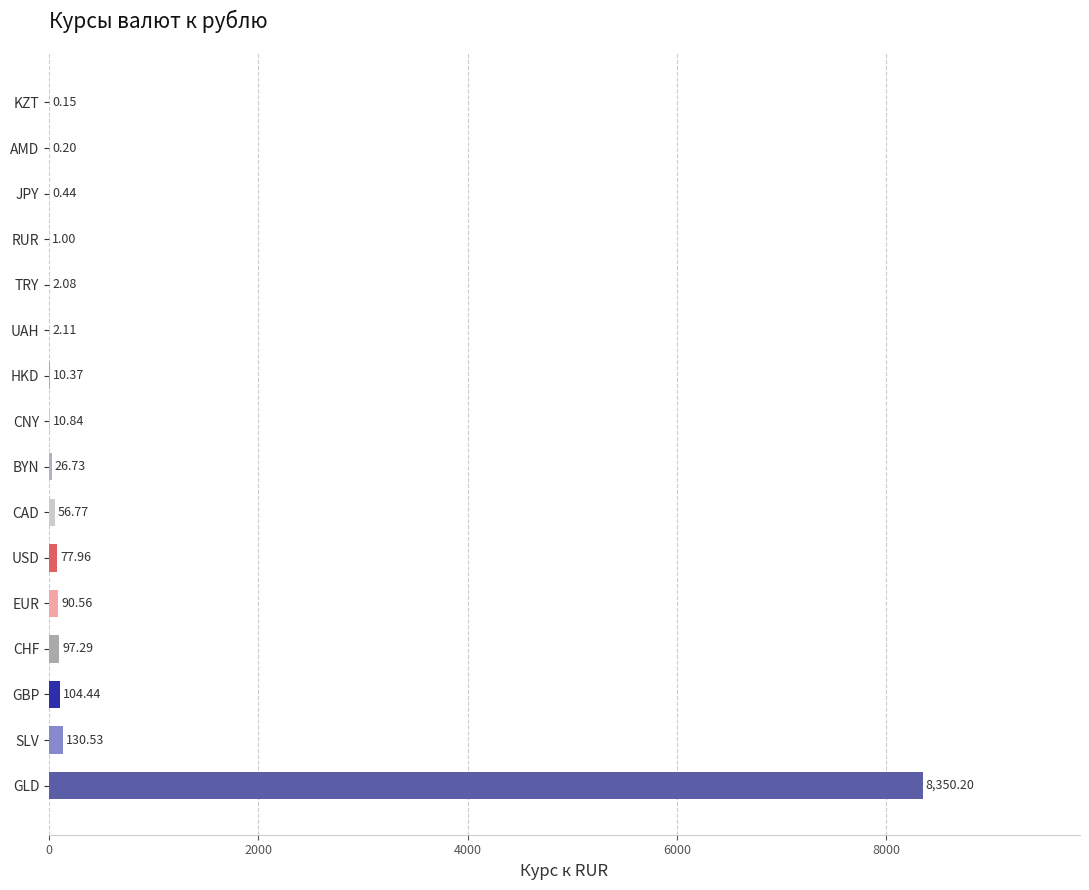

Which has a higher value, AMD or SLV?

SLV